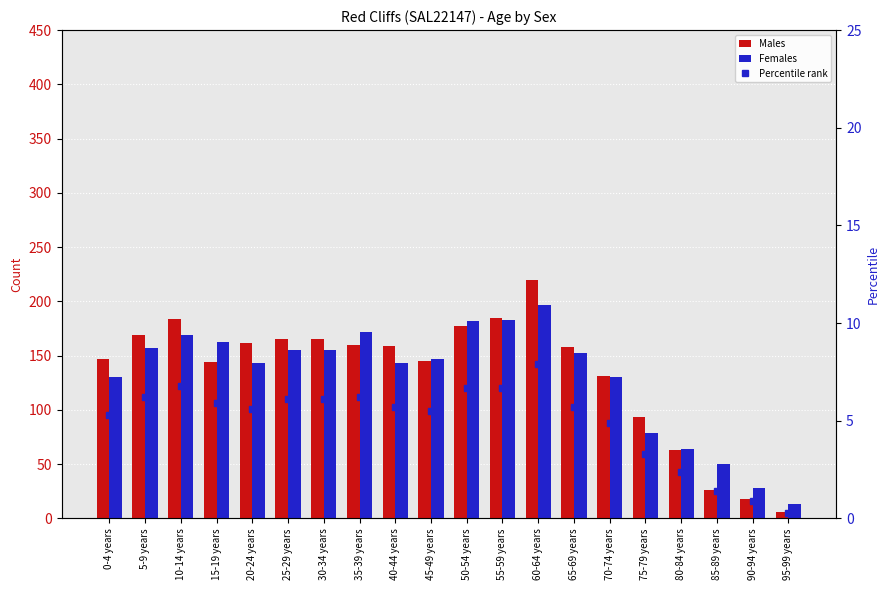

What value does the Males series have at 15-19 years?

144.0